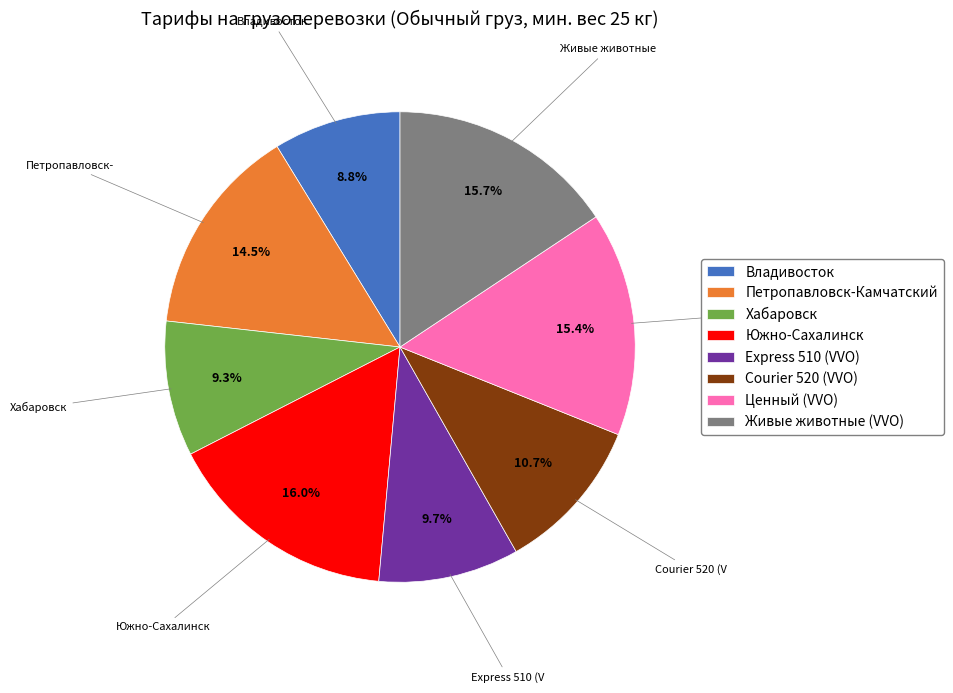

What is the total percentage of Владивосток and Ценный (VVO)?

24.2%